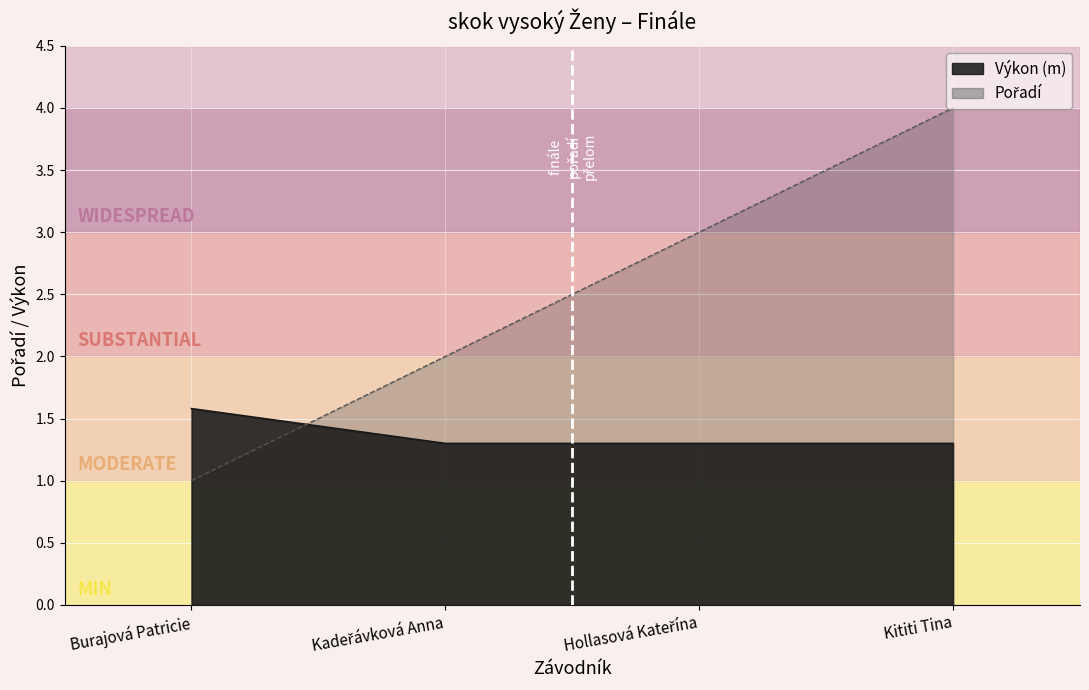

What is the difference between the highest and lowest values at Kadeřávková Anna?

0.7